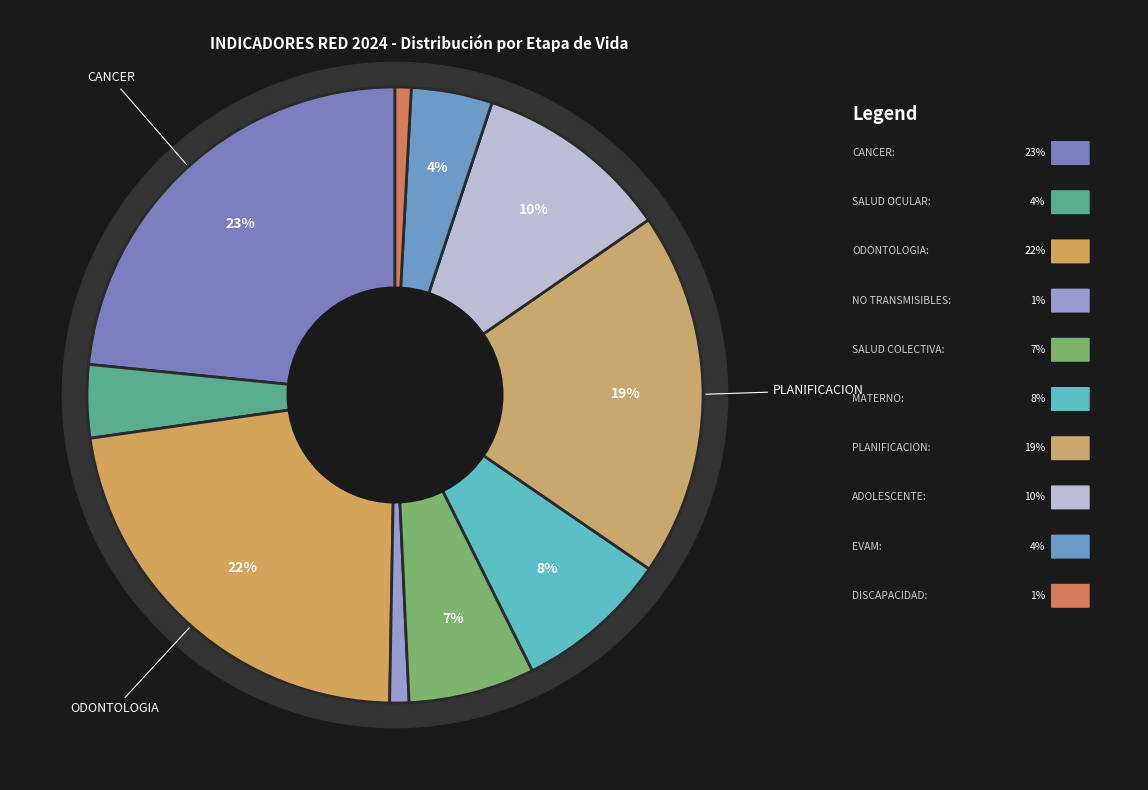

Does DISCAPACIDAD account for over 50% of the chart?

No